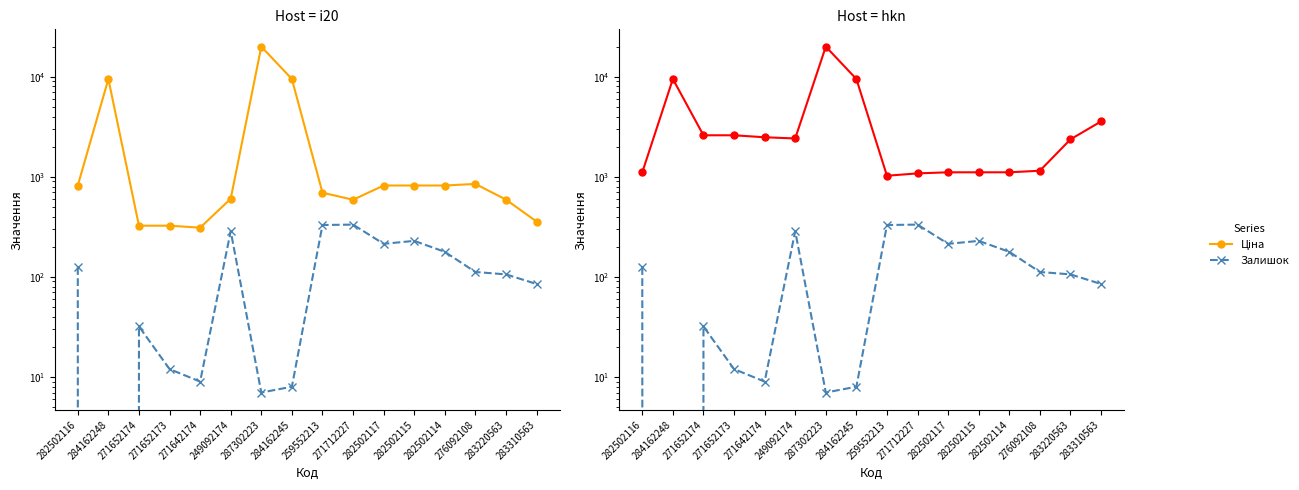

Which category has the highest value in the Ціна series?

287302223